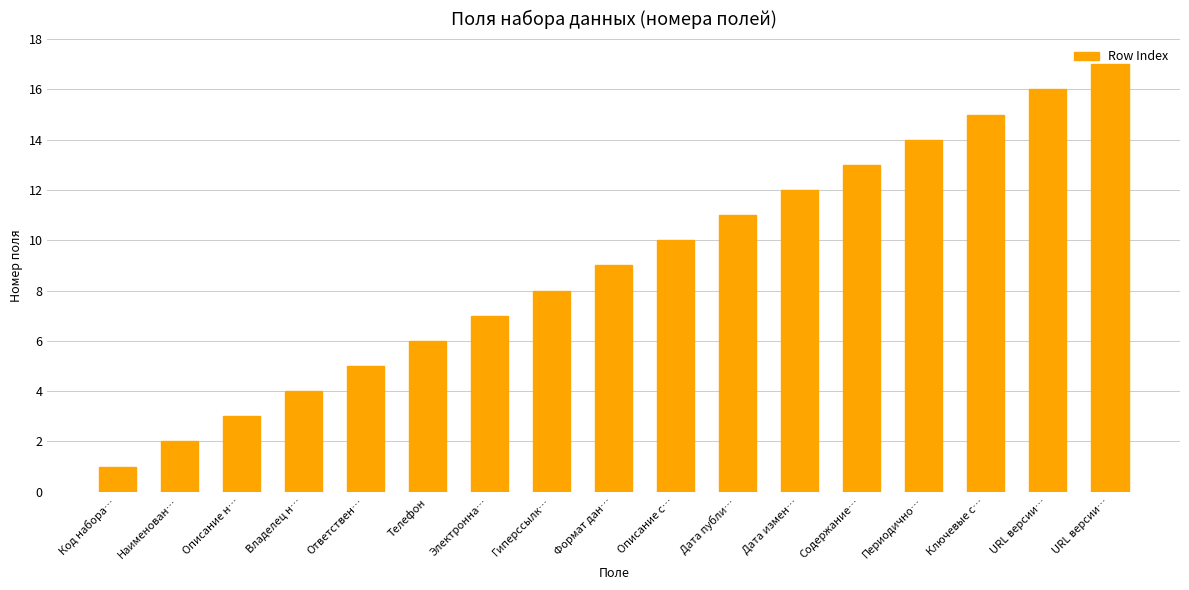

Reading right to left, transcribe all the data shown in this chart.

URL версии…=17	URL версии…=16	Ключевые с…=15	Периодично…=14	Содержание…=13	Дата измен…=12	Дата публи…=11	Описание с…=10	Формат дан…=9	Гиперссылк…=8	Электронна…=7	Телефон=6	Ответствен…=5	Владелец н…=4	Описание н…=3	Наименован…=2	Код набора…=1